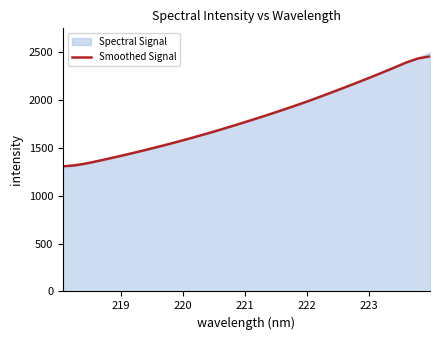

Does the chart have visible grid lines?

No